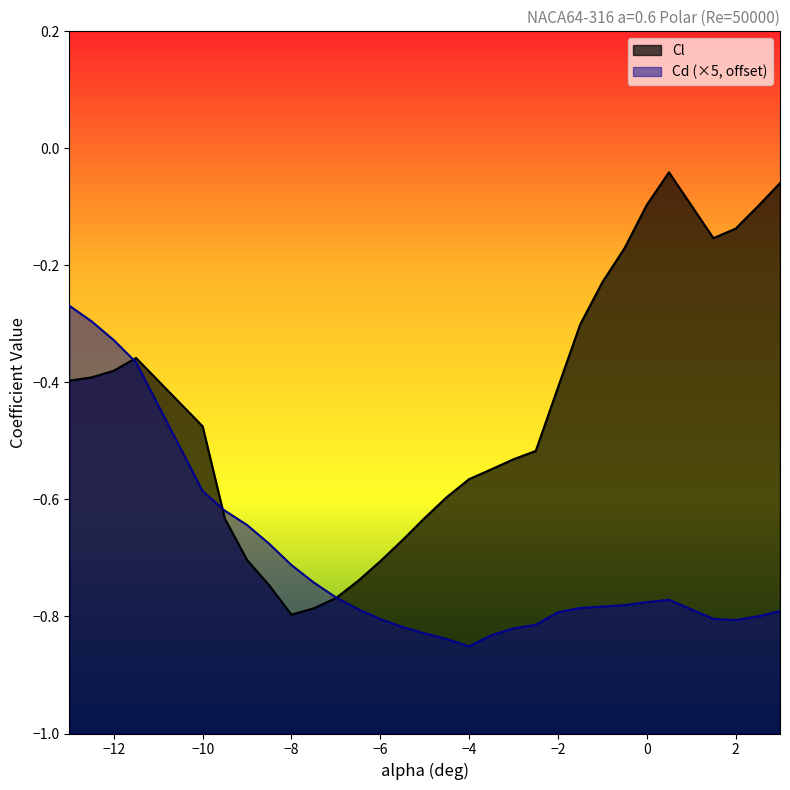

At -12, list the series in order from smallest to largest.

Cl, Cd